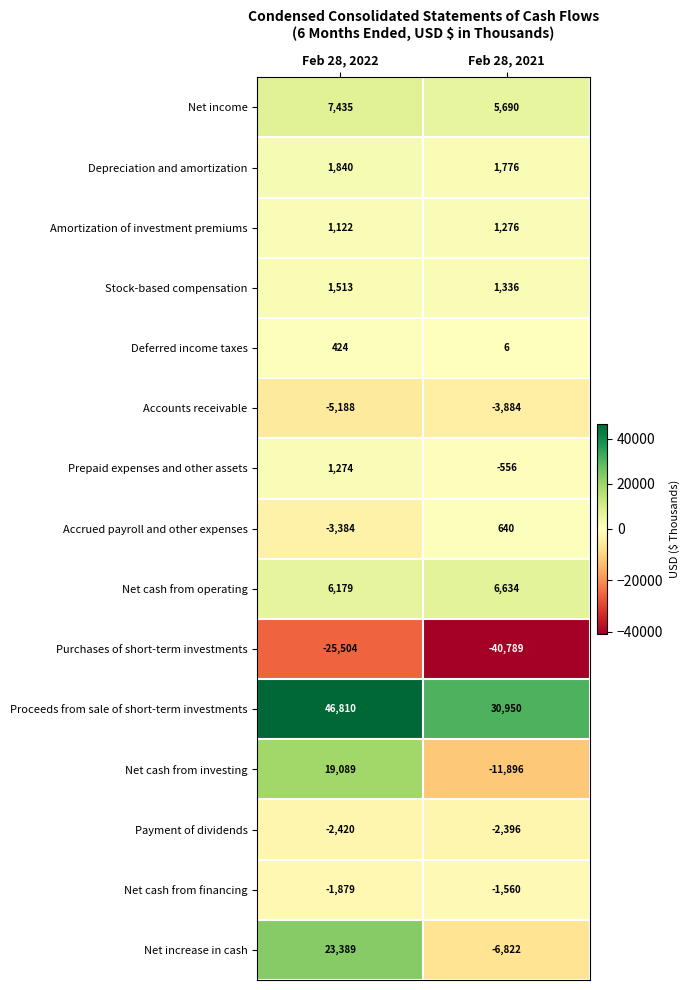

At which category is the sum across all series the highest?

Feb 28, 2022